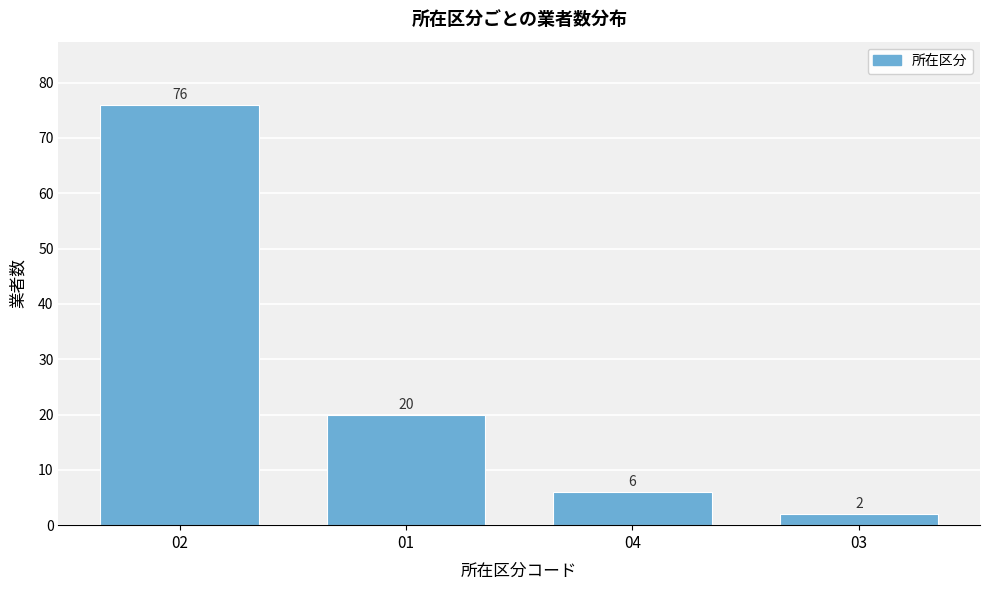

Reading left to right, what are all the values shown in this chart?

76	20	6	2